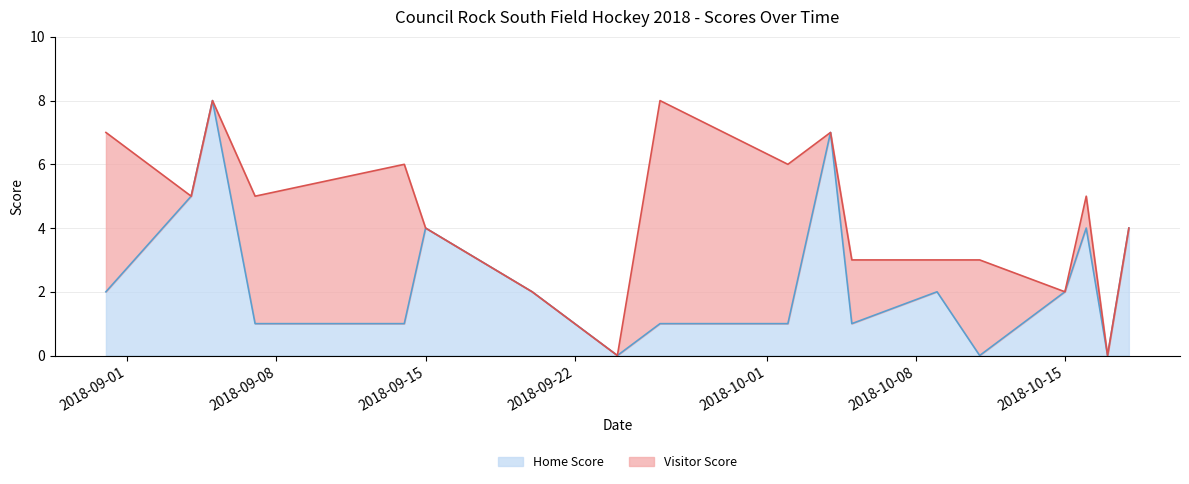

How many points are higher than both their immediate neighbors (excluding endpoints)?

5